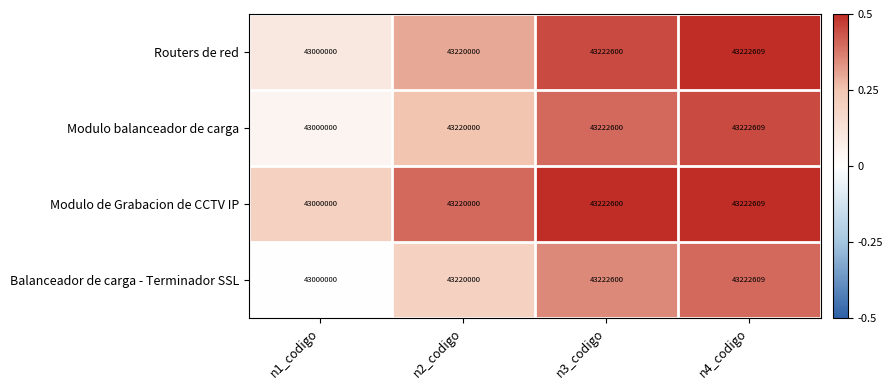

Reading left to right, what are all the values shown in this chart?

Routers de red: 43000000	43220000	43222600	43222609
Modulo balanceador de carga: 43000000	43220000	43222600	43222609
Modulo de Grabacion de CCTV IP: 43000000	43220000	43222600	43222609
Balanceador de carga - Terminador SSL: 43000000	43220000	43222600	43222609